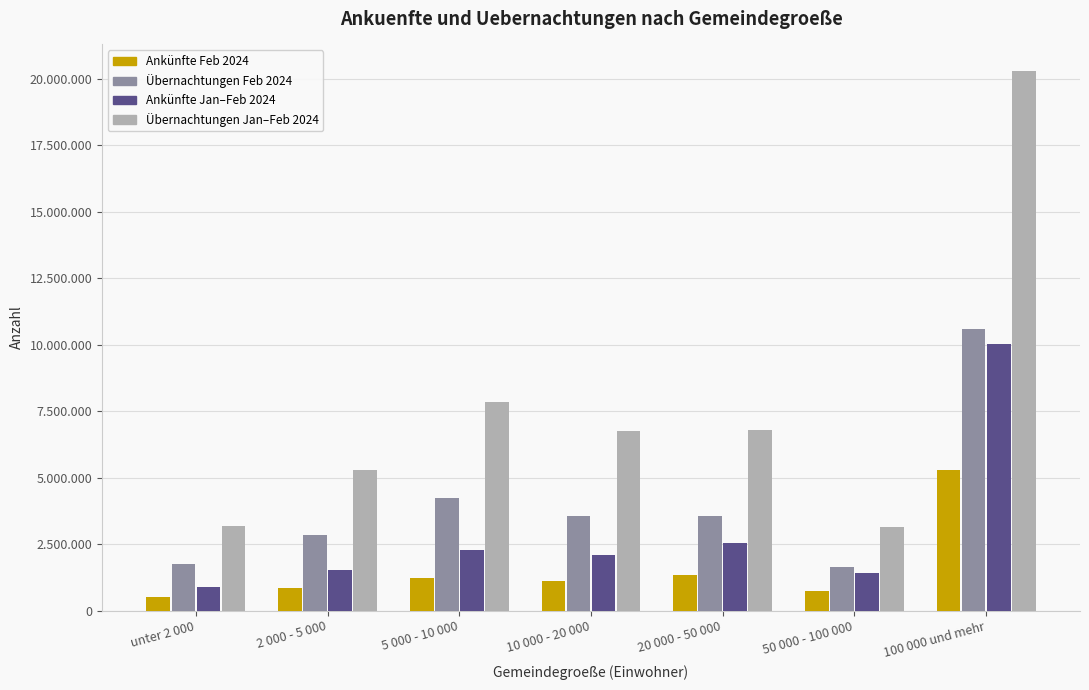

Does the chart contain any negative values?

No